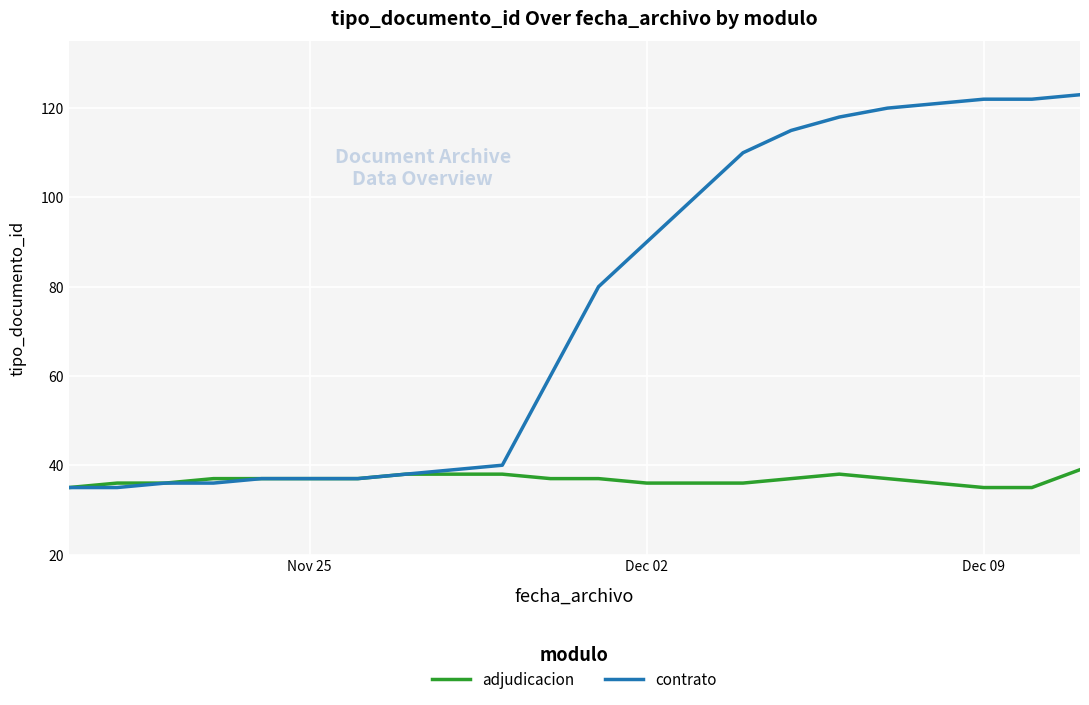

Rank the series by their average value, from highest to lowest.

contrato, adjudicacion